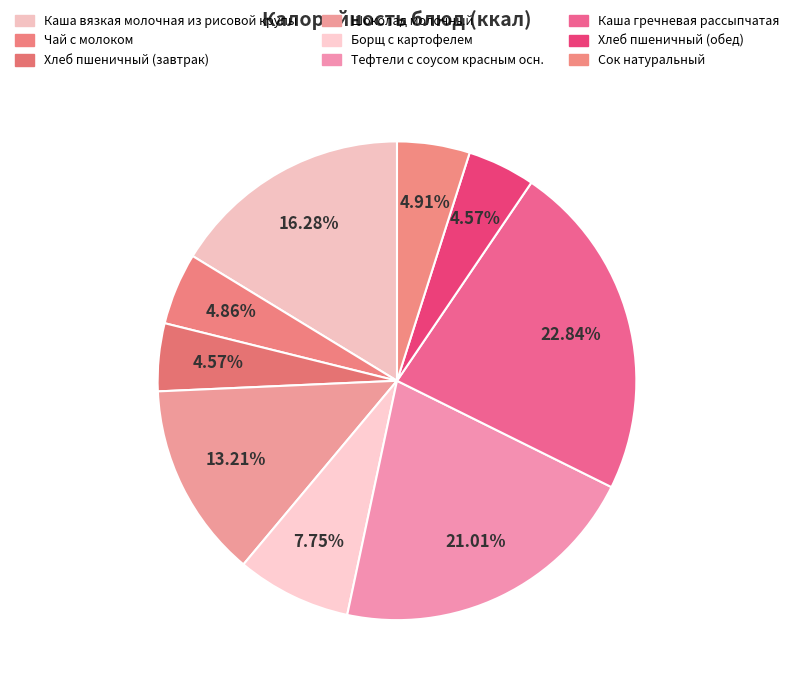

Approximately how many times larger is the value at Шоколад молочный compared to Борщ с картофелем?

1.7